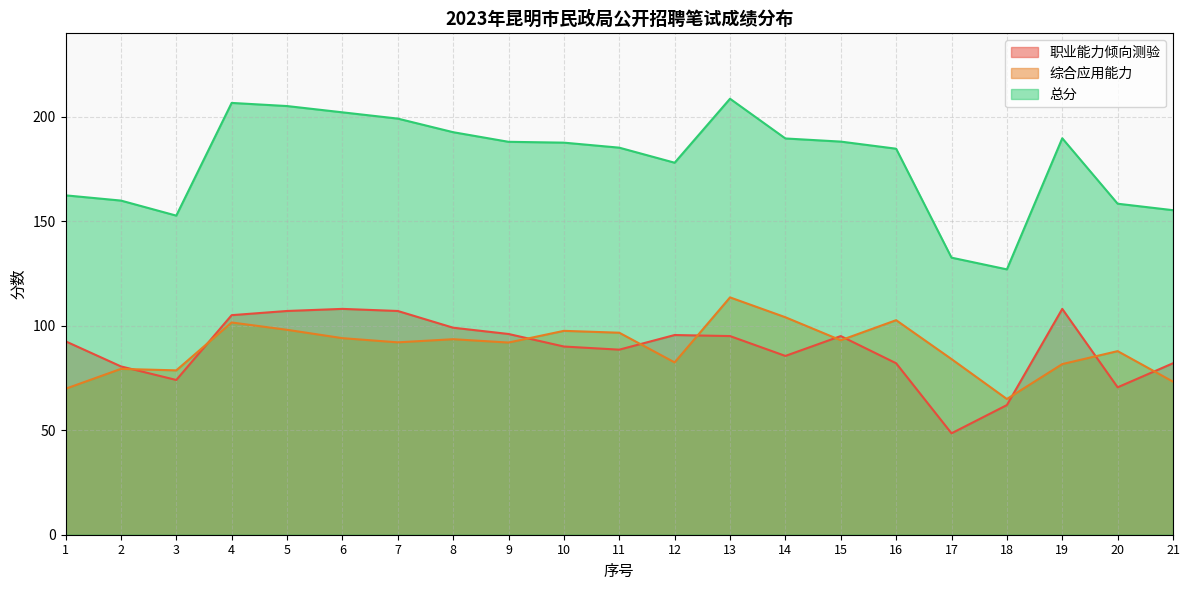

Reading right to left, extract all data points from this chart.

职业能力倾向测验: 21=82.0	20=70.5	19=108.0	18=62.0	17=48.5	16=82.0	15=95.0	14=85.5	13=95.0	12=95.5	11=88.5	10=90.0	9=96.0	8=99.0	7=107.0	6=108.0	5=107.0	4=105.0	3=74.0	2=80.5	1=92.5
综合应用能力: 21=73.2	20=87.8	19=81.6	18=64.9	17=84.0	16=102.6	15=93.0	14=104.0	13=113.5	12=82.4	11=96.6	10=97.5	9=91.9	8=93.5	7=92.0	6=94.0	5=98.0	4=101.5	3=78.6	2=79.3	1=69.8
总分: 21=155.2	20=158.3	19=189.6	18=126.9	17=132.5	16=184.6	15=188.0	14=189.5	13=208.5	12=177.9	11=185.1	10=187.5	9=187.9	8=192.5	7=199.0	6=202.0	5=205.0	4=206.5	3=152.6	2=159.8	1=162.3